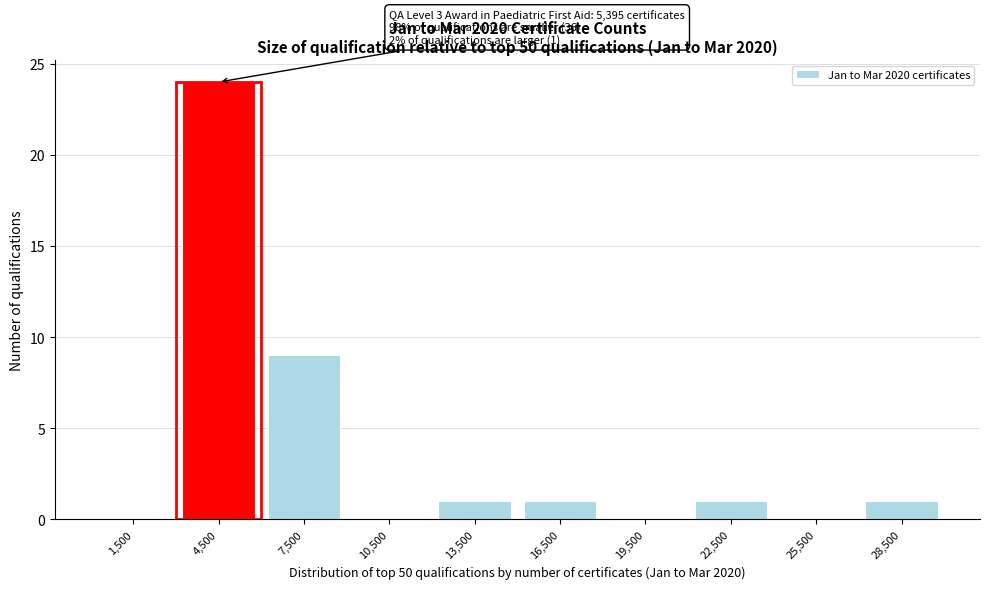

Reading left to right, transcribe all the data shown in this chart.

1,500=0	4,500=24	7,500=9	10,500=0	13,500=1	16,500=1	19,500=0	22,500=1	25,500=0	28,500=1